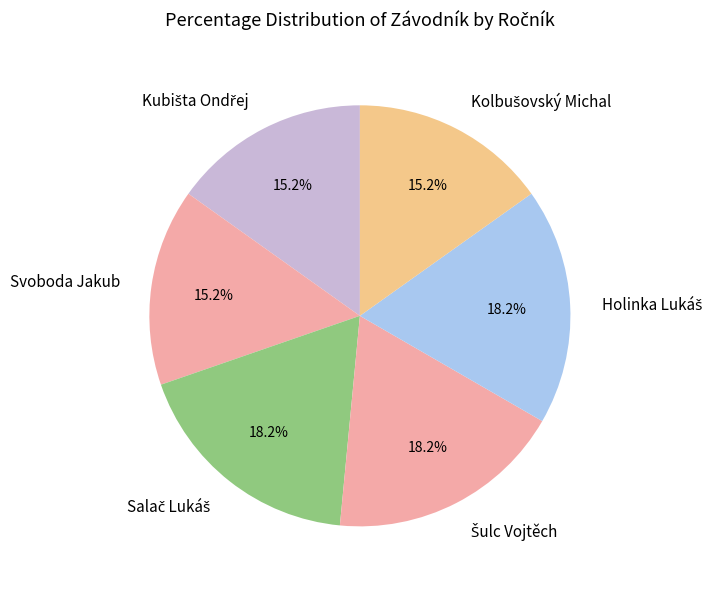

Is there any slice that represents more than half of the pie?

No